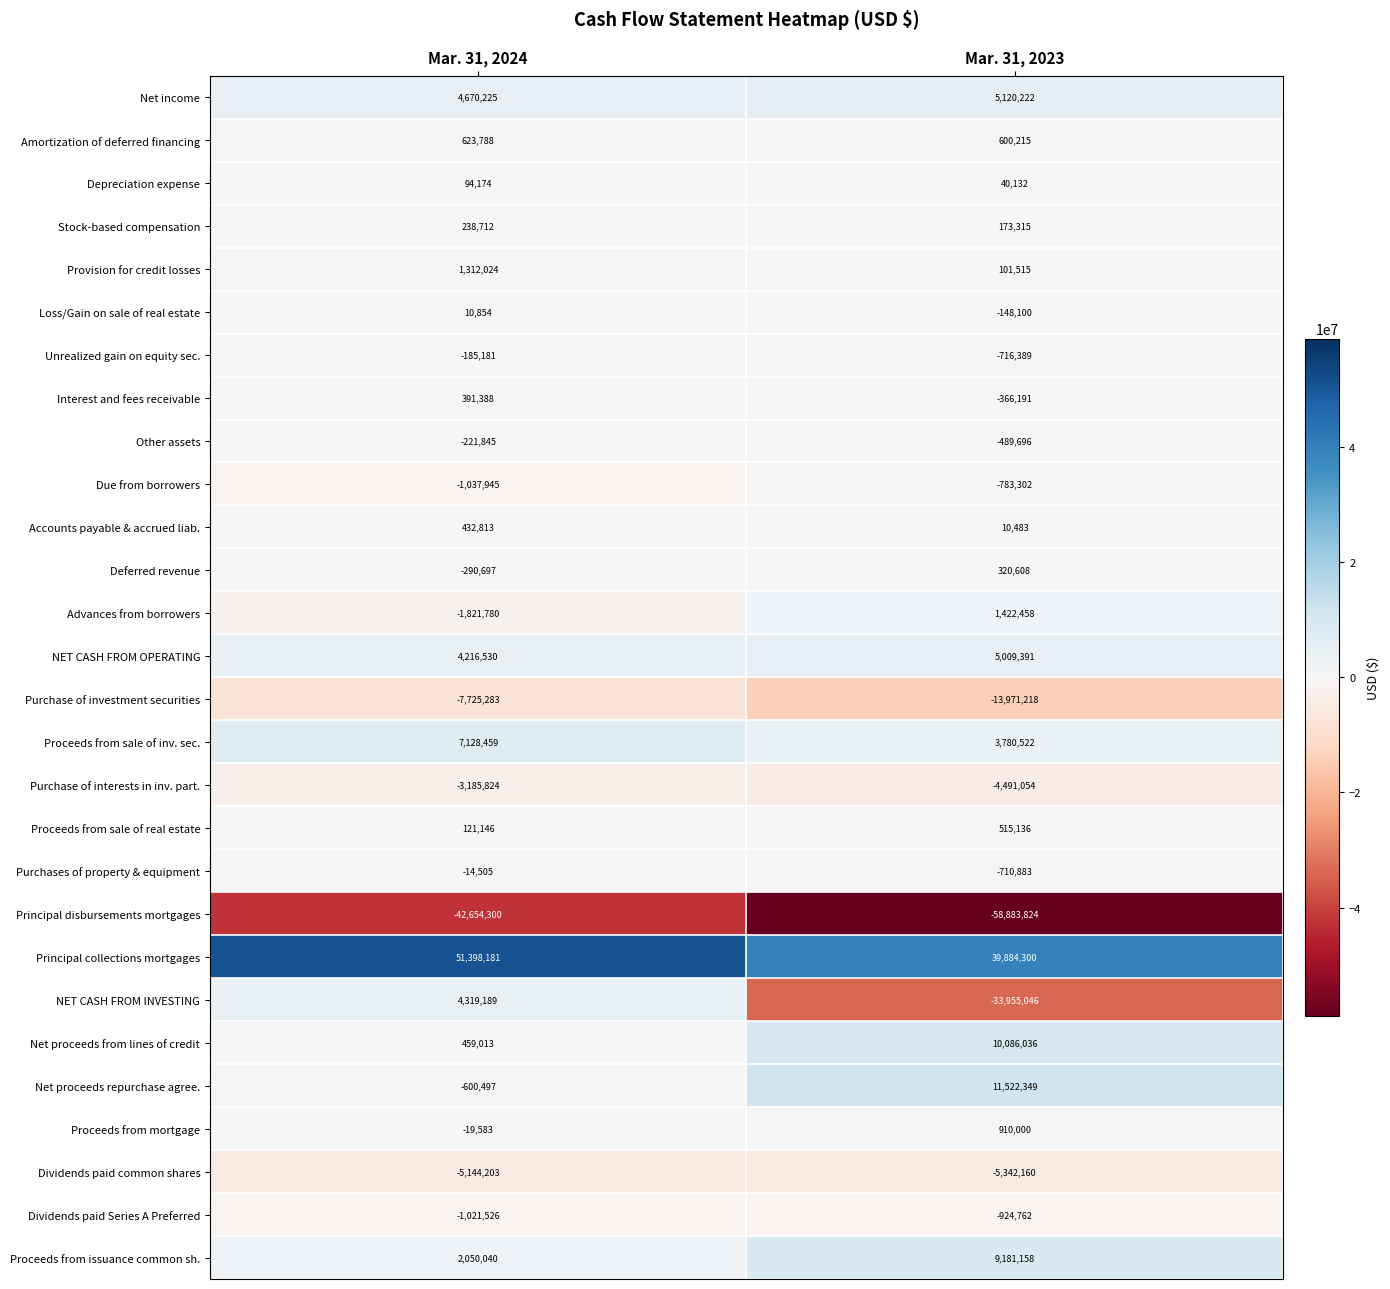

Which series has the largest range (max minus min)?

NET CASH FROM INVESTING